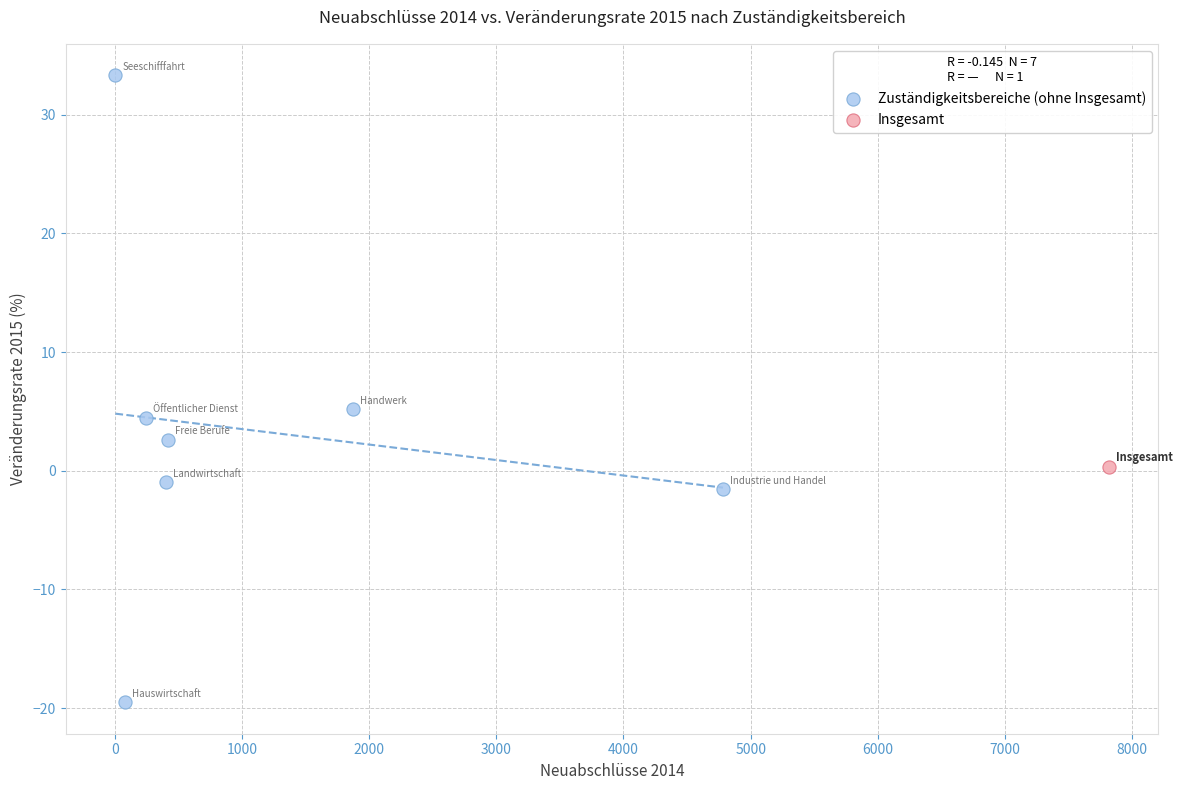

What are all the series names shown in the legend?

Zuständigkeitsbereiche (ohne Insgesamt), Insgesamt